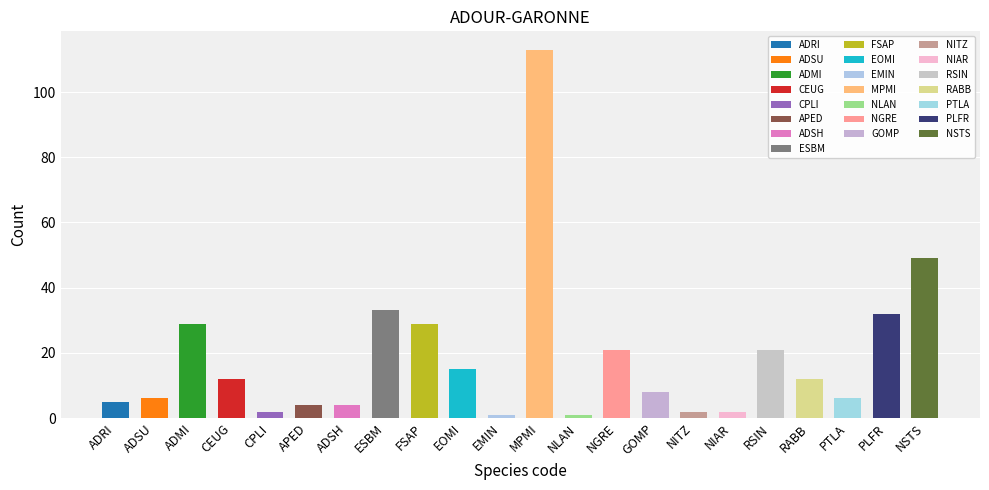

At which label is the value closest to 57?

NSTS